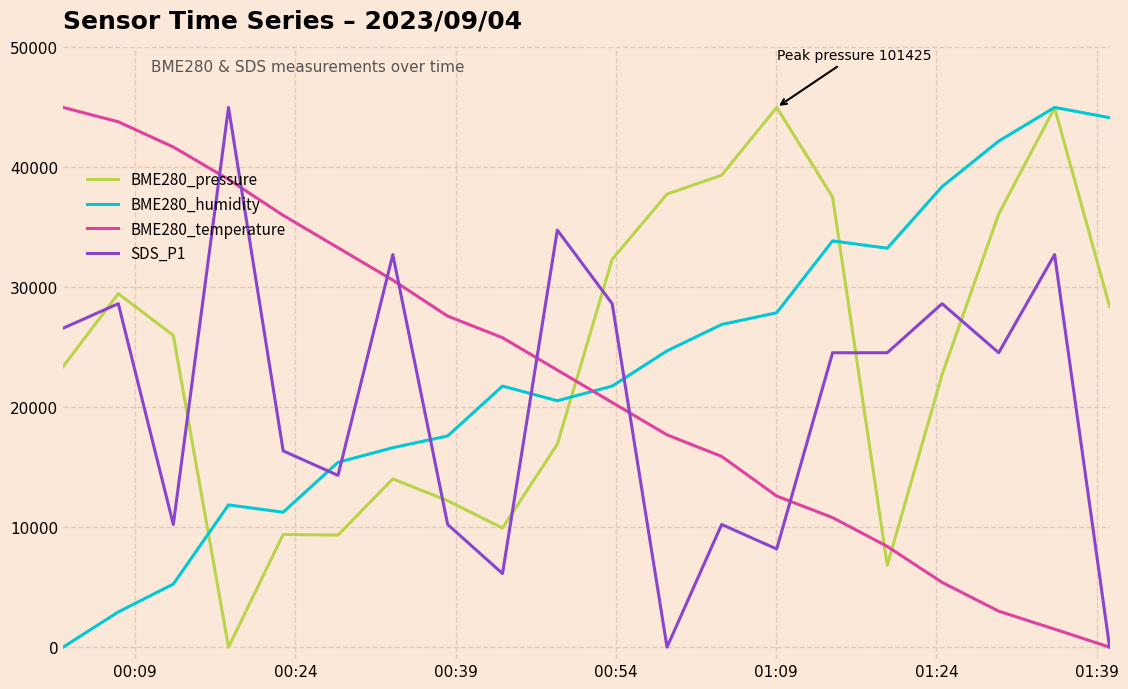

What is the greatest value displayed?

45000.0